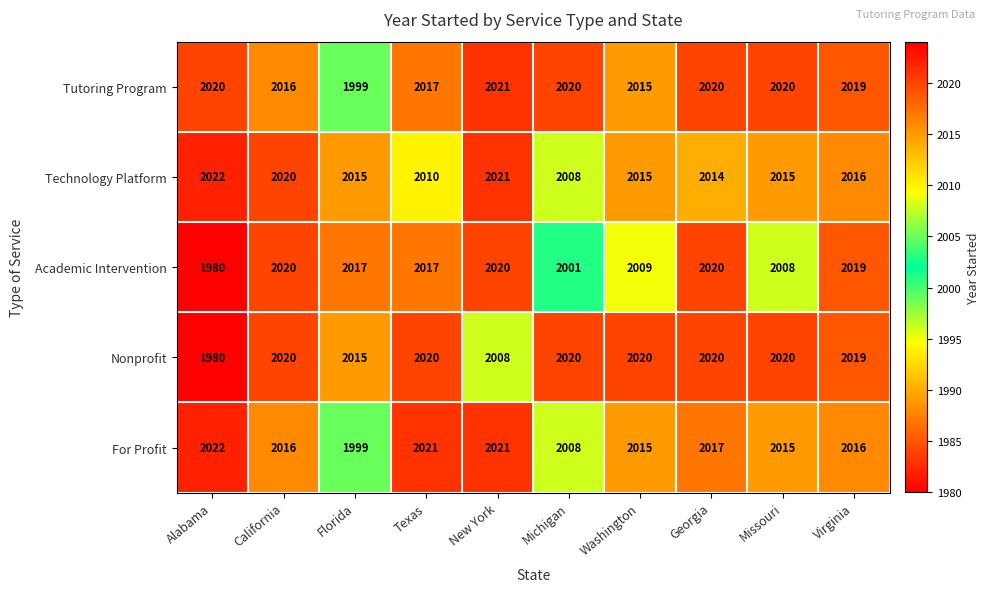

Is it true that Technology Platform equals 2015 at Washington?

True